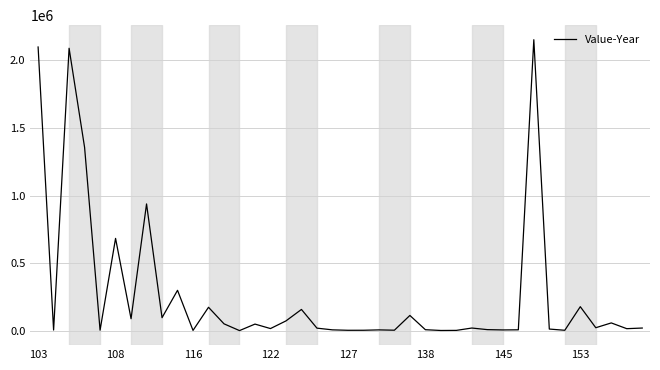

What is the average value?

271017